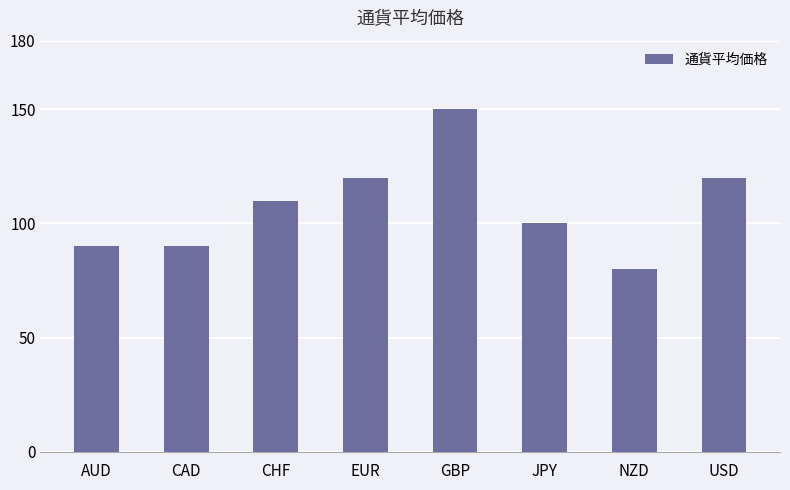

What is the average value?

108